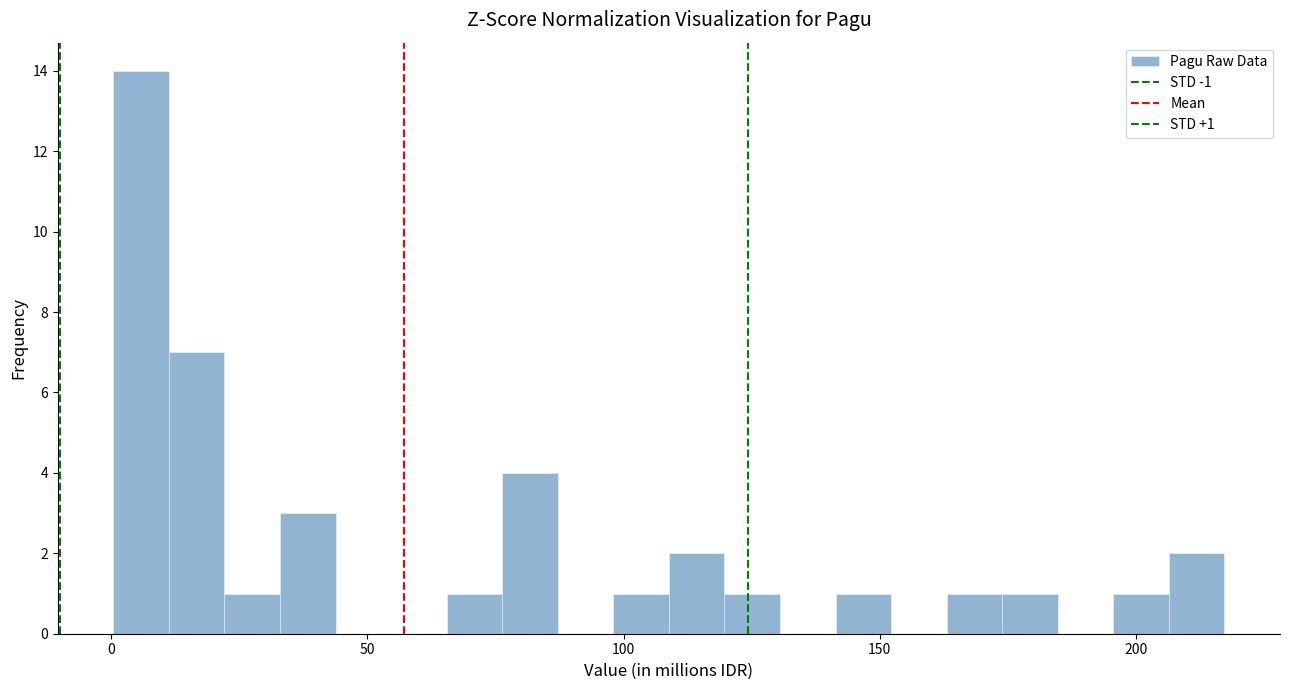

Around what value on the x-axis is the tallest bar? Give the approximate position of its centre, as read against the axis.

5